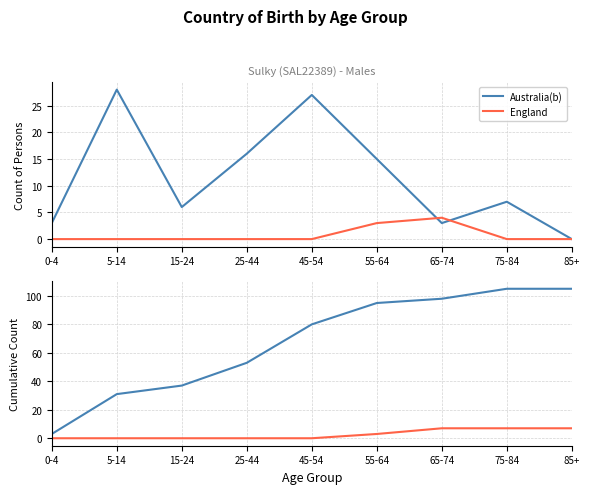

What is the value of the England point at the 7th from the left?

7